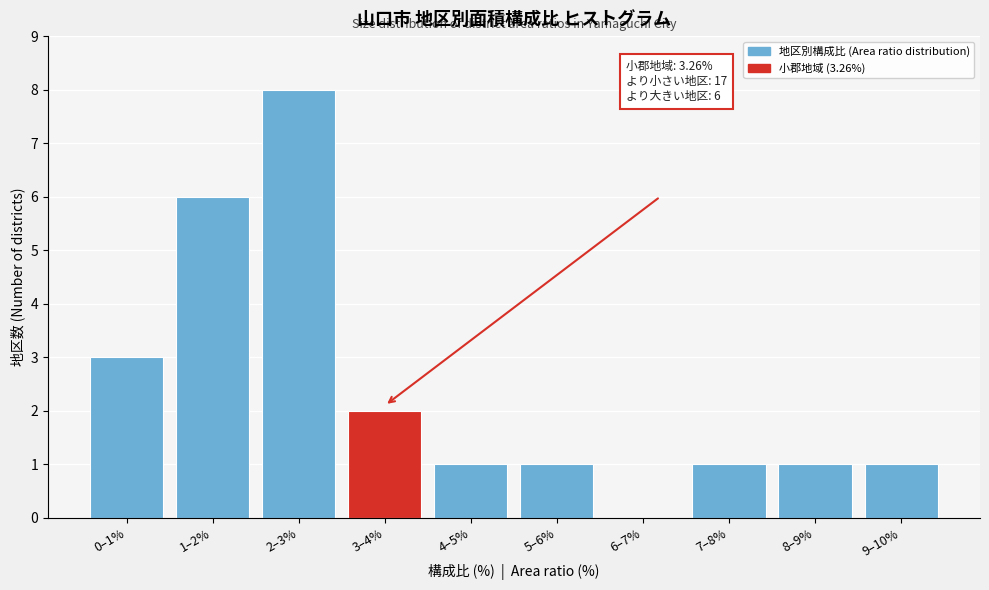

Reading right to left, extract all data points from this chart.

9–10%=1	8–9%=1	7–8%=1	6–7%=0	5–6%=1	4–5%=1	3–4%=2	2–3%=8	1–2%=6	0–1%=3